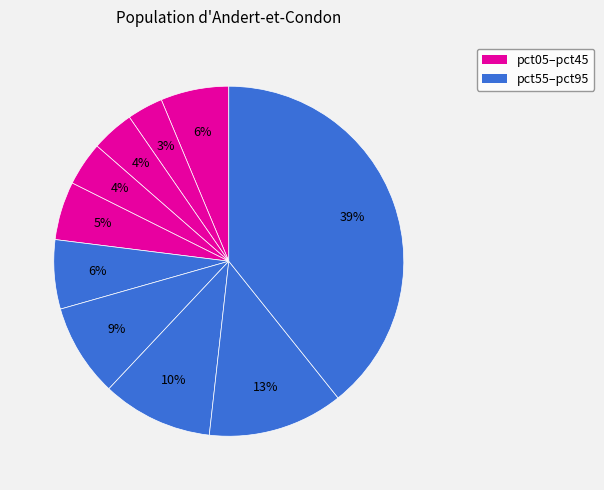

Count the number of slices in the pie.

10